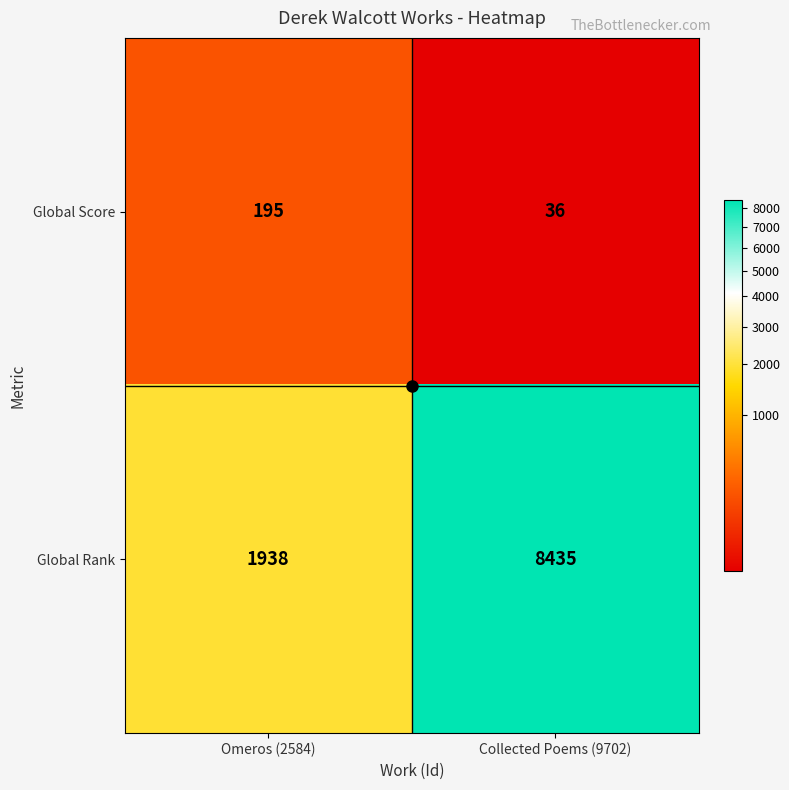

What is the sum of all Global Score values?

231